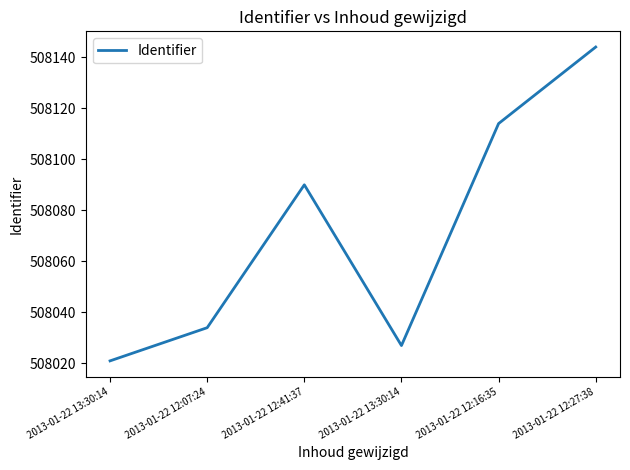

Does the chart display data point markers on the line(s)?

No